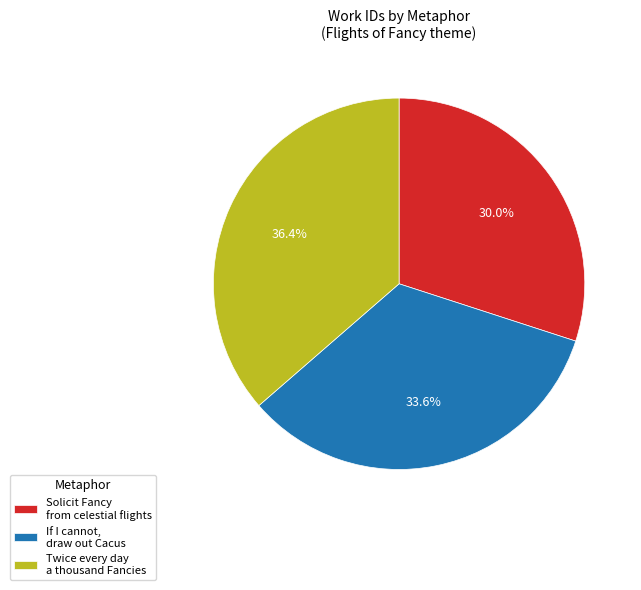

Rank the categories by value from highest to lowest.

Twice every day a thousand Fancies, If I cannot, draw out Cacus, Solicit Fancy from celestial flights